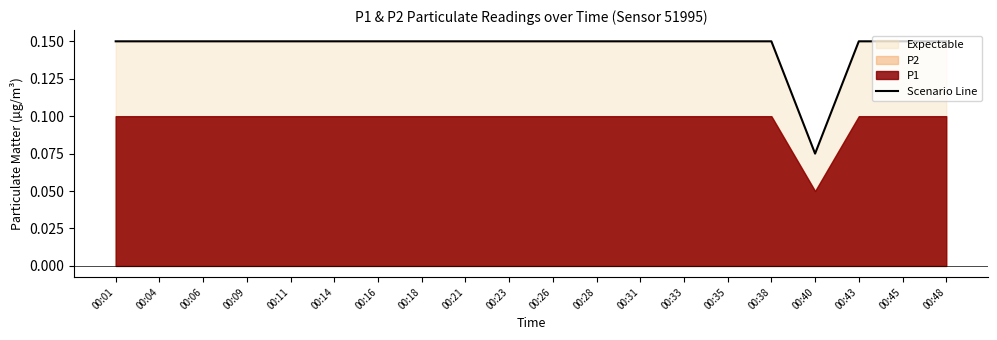

Reading right to left, list all the values displayed in this chart.

00:48=0.2	00:45=0.2	00:43=0.2	00:40=0.1	00:38=0.2	00:35=0.2	00:33=0.2	00:31=0.2	00:28=0.2	00:26=0.2	00:23=0.2	00:21=0.2	00:18=0.2	00:16=0.2	00:14=0.2	00:11=0.2	00:09=0.2	00:06=0.2	00:04=0.2	00:01=0.2